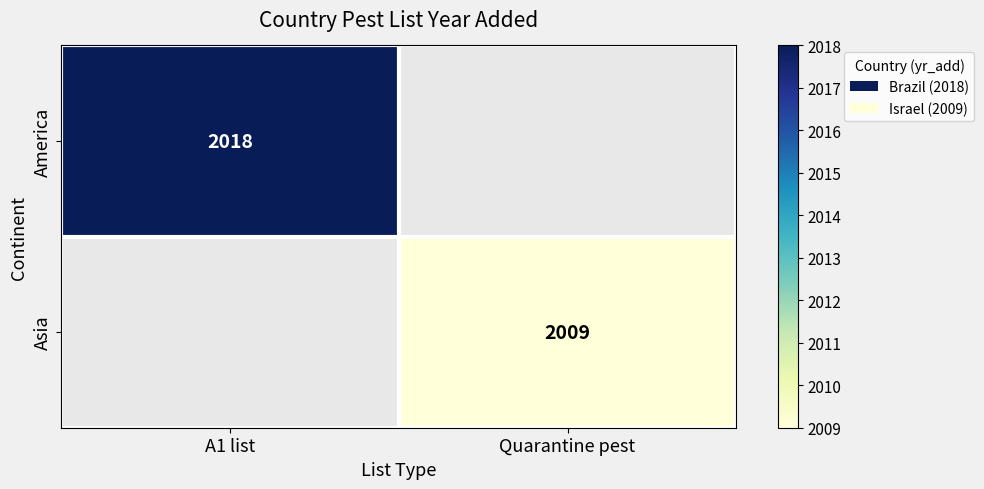

At which category does the chart reach its minimum across all series?

Quarantine pest